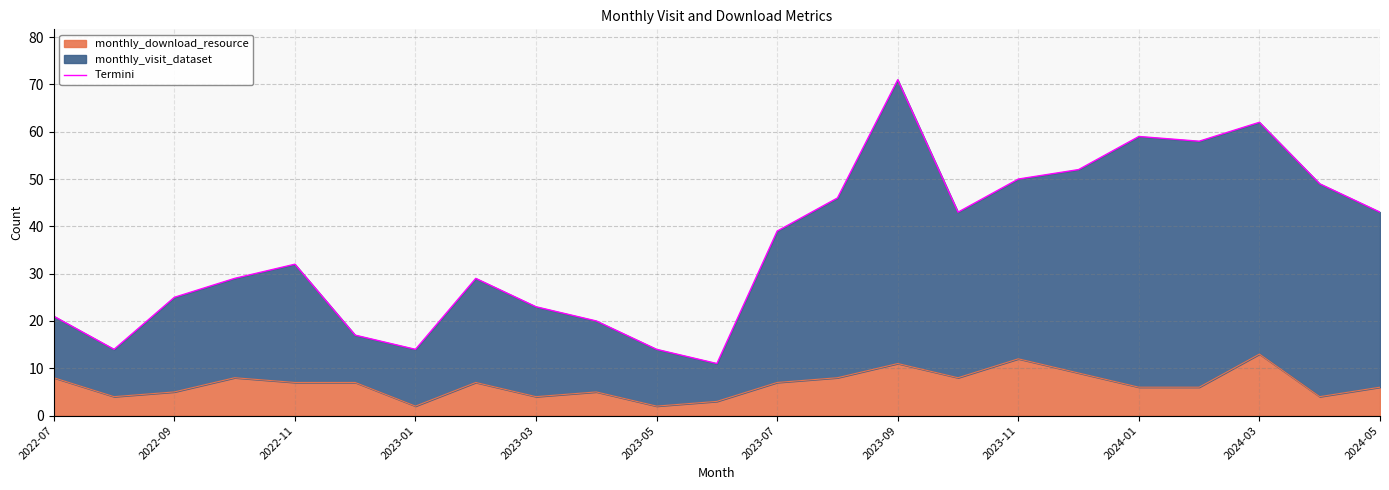

Is it true that monthly_download_resource equals 8 at 2023-11?

False